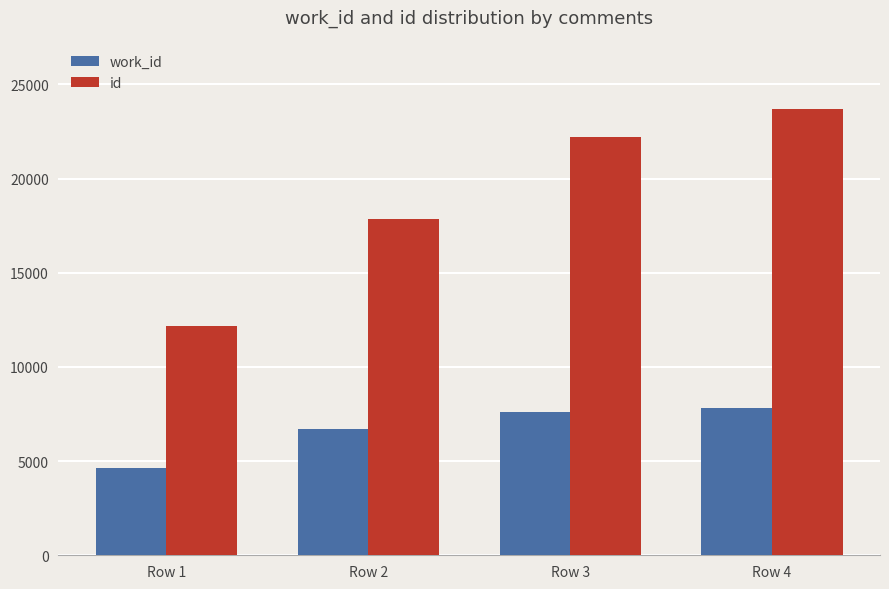

What is the approximate value of id at Row 3, to the nearest 50?

22250